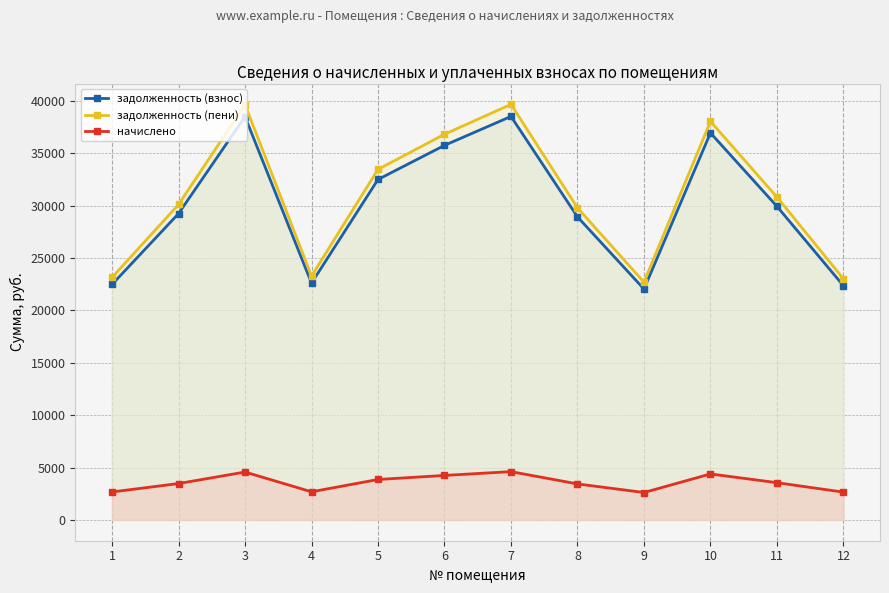

Reading left to right, transcribe all the data shown in this chart.

задолженность (взнос): 1=22479.3	2=29241.8	3=38489.9	4=22604.3	5=32497.9	6=35753.7	7=38515.7	8=28928.6	9=22040.9	10=36943.4	11=29930.4	12=22354.0
задолженность (пени): 1=23147.0	2=30110.4	3=39633.2	4=23275.8	5=33463.2	6=36815.8	7=39668.8	8=29788.0	9=22695.6	10=38040.8	11=30819.5	12=23018.0
начислено: 1=2671.0	2=3474.5	3=4573.3	4=2685.8	5=3861.4	6=4248.2	7=4612.1	8=3437.3	9=2618.9	10=4389.6	11=3556.3	12=2656.1